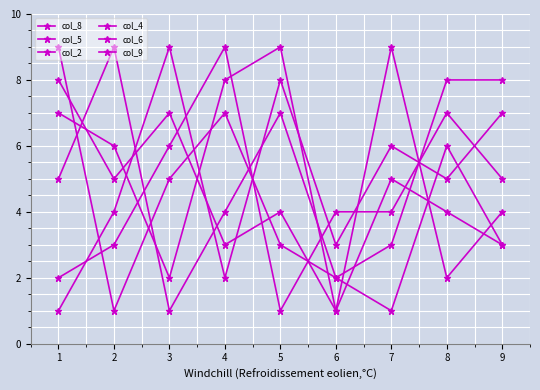

Which category has the lowest value in the col_8 series?

2